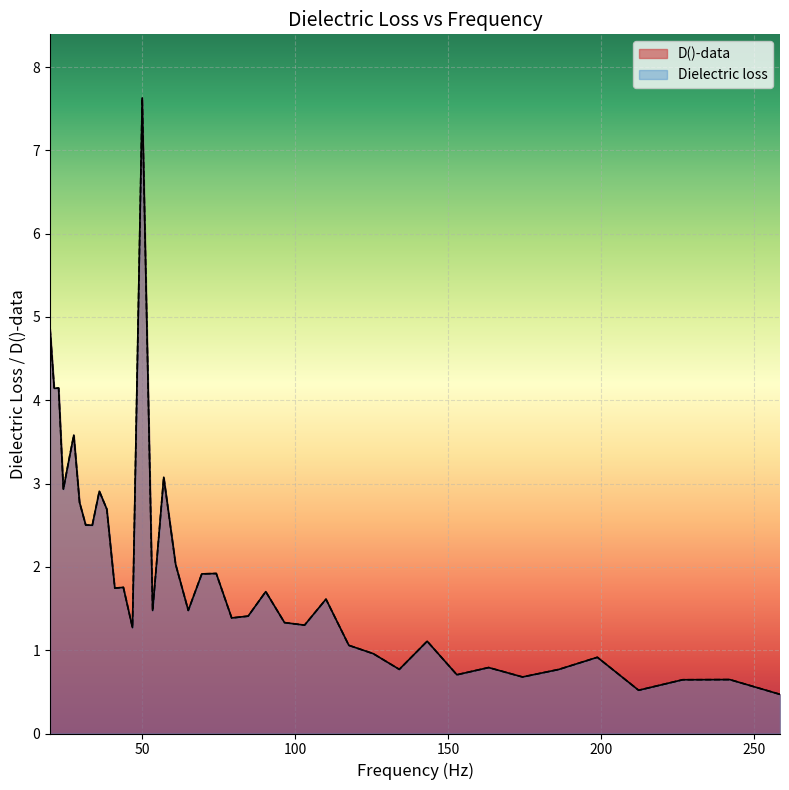

How many data points in D()-data are less than 1?

11